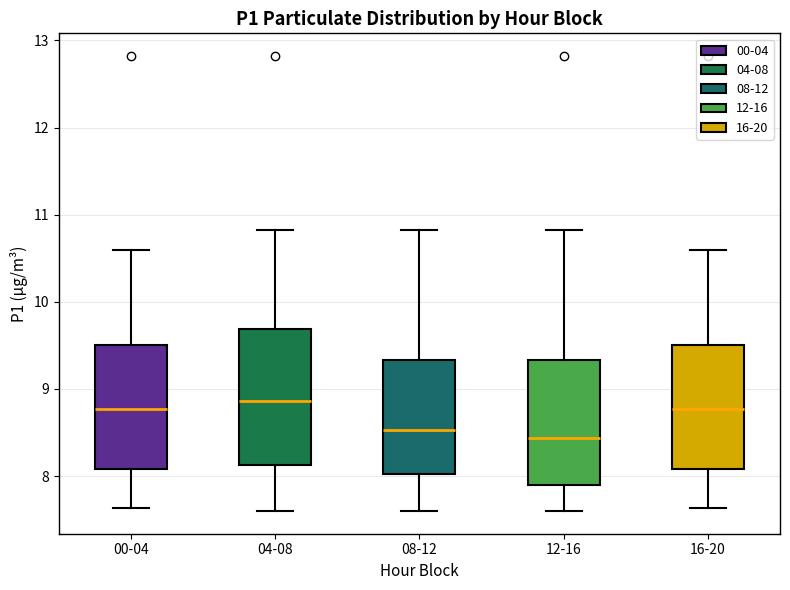

Where does the lower whisker of the box for 00-04 end on the y-axis? The values are not printed on the chart, so give them approximately, as read against the axis.

7.6